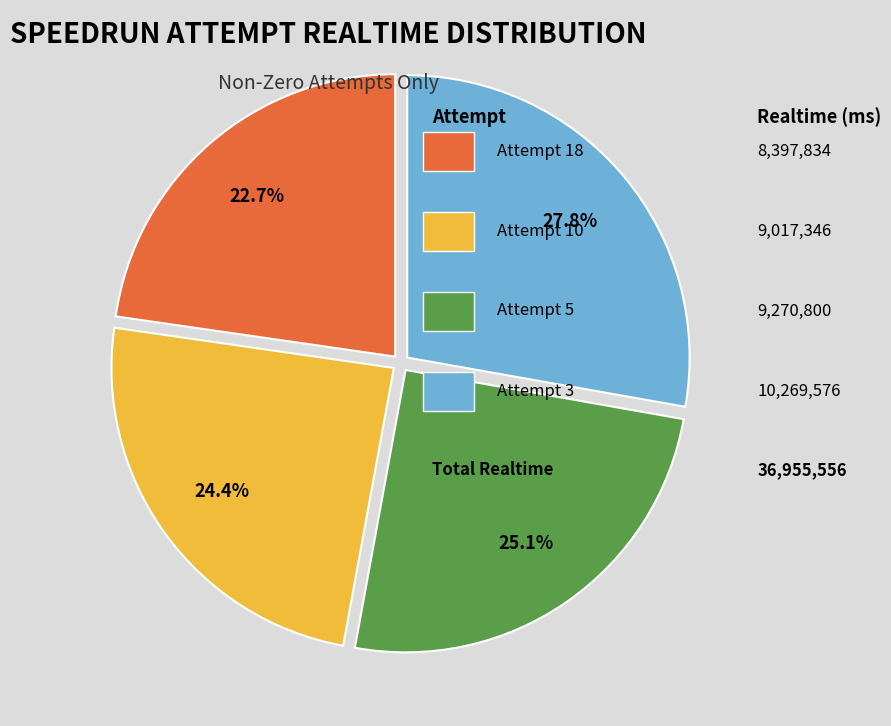

Is there a majority slice in this chart?

No